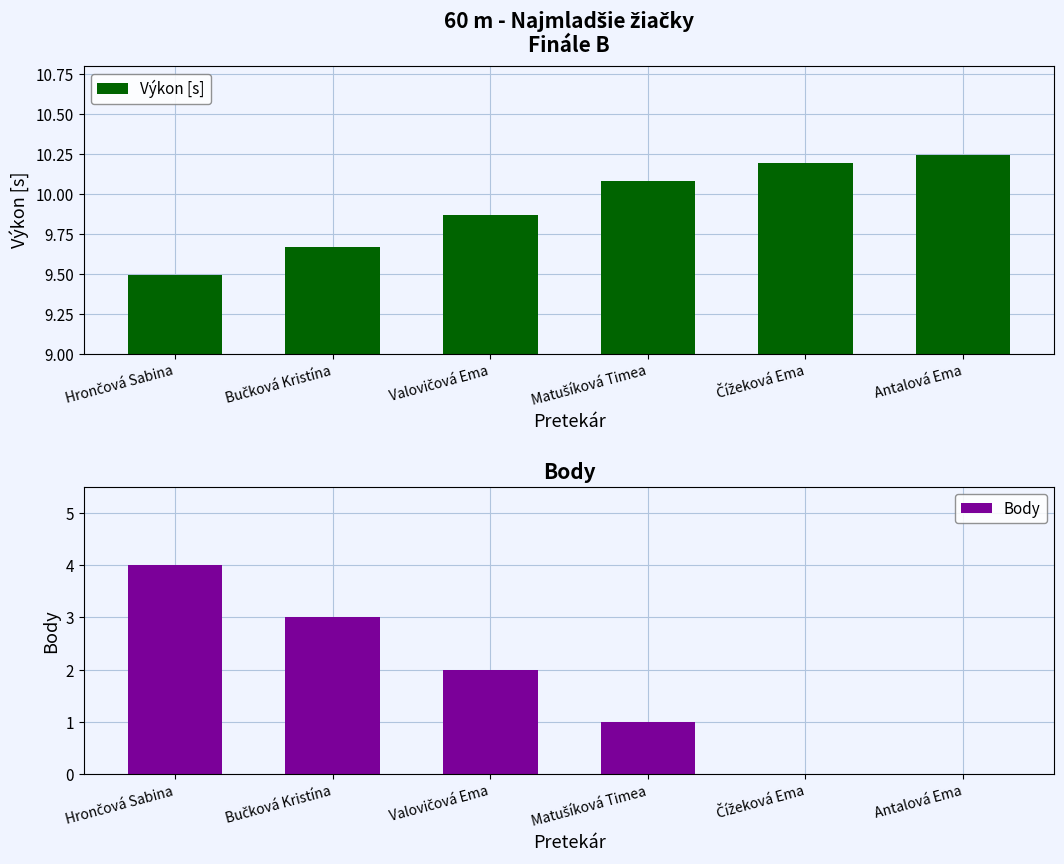

What are all the series names shown in the legend?

Výkon [s], Body